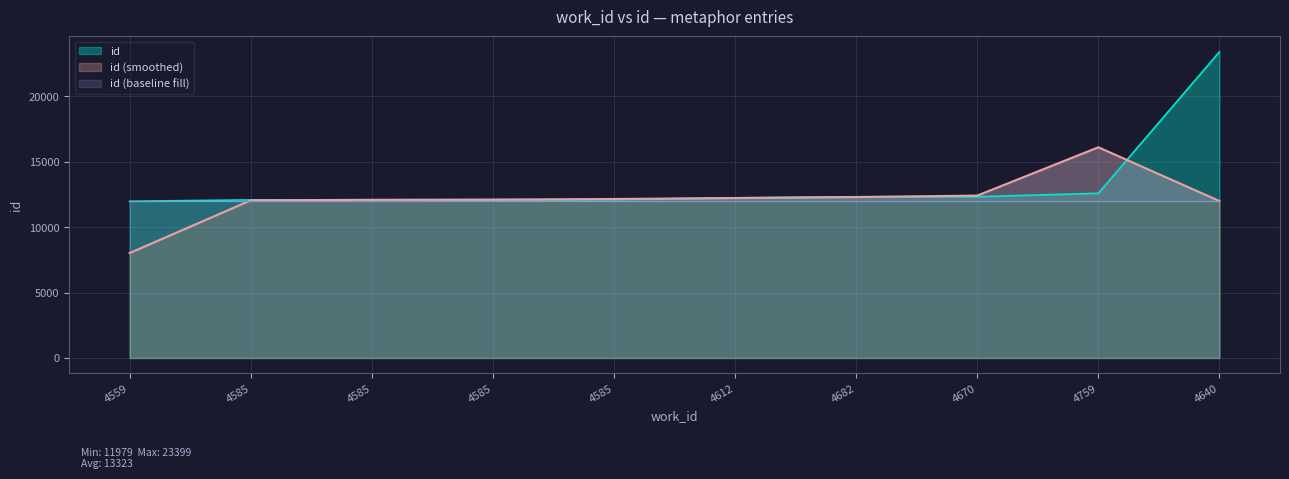

Rank the categories by value from highest to lowest.

4640, 4759, 4670, 4682, 4612, 4585, 4585, 4585, 4585, 4559